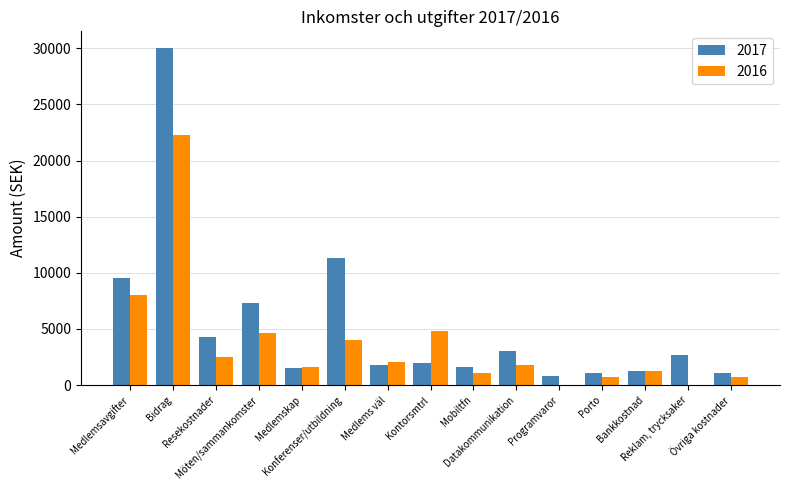

What is the spread (max minus min) of values at Mobiltfn?

586